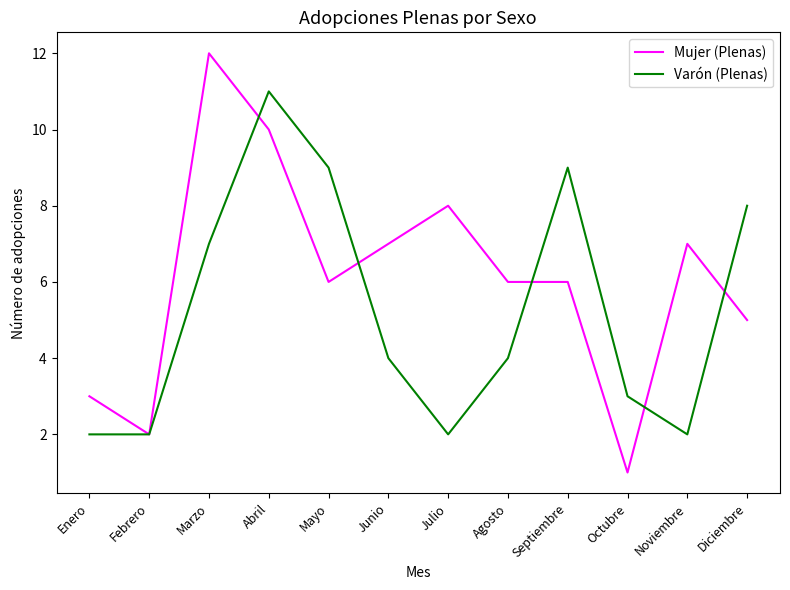

Does the chart display data point markers on the line(s)?

No